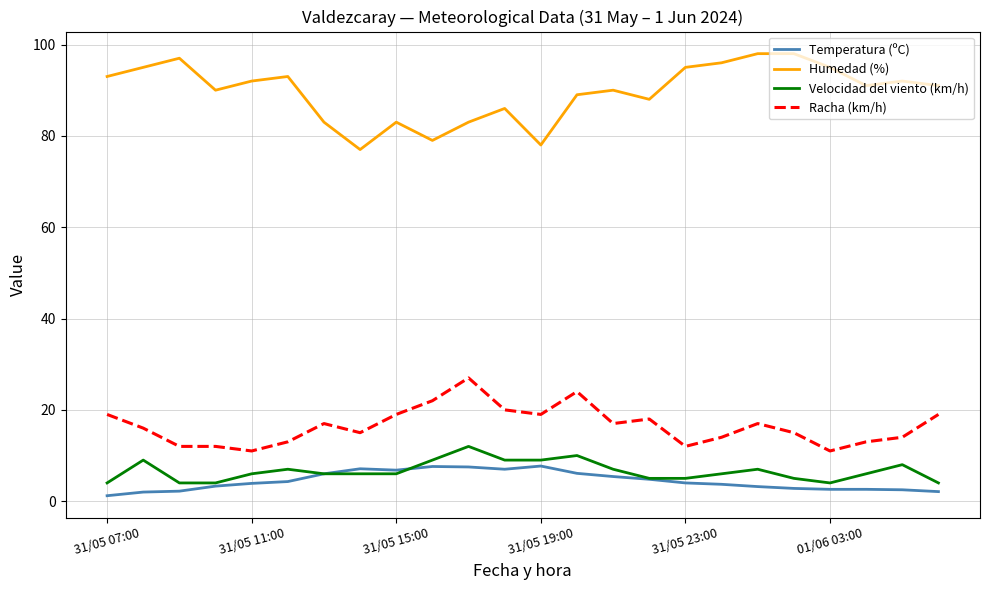

Which series has the largest total across all categories?

Humedad (%)